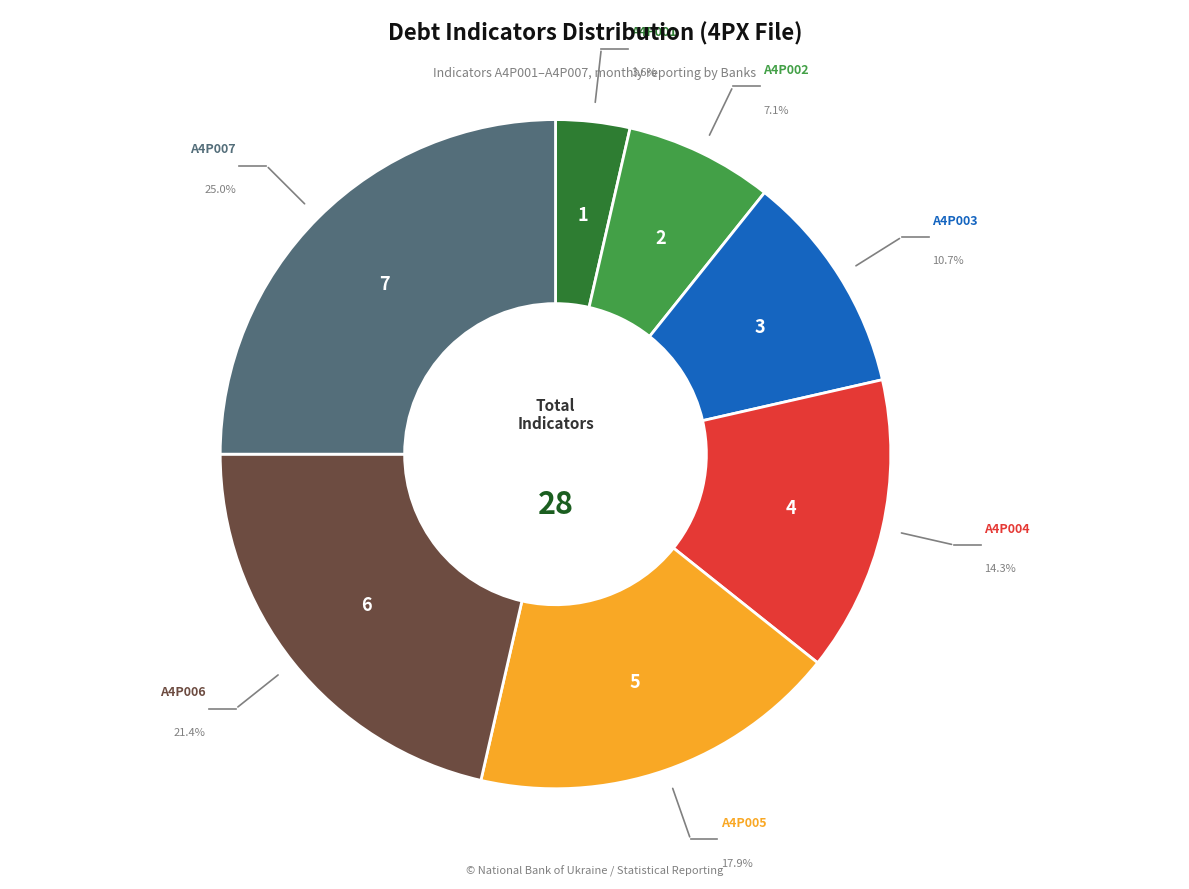

To the nearest percent, what is the average slice percentage?

14%